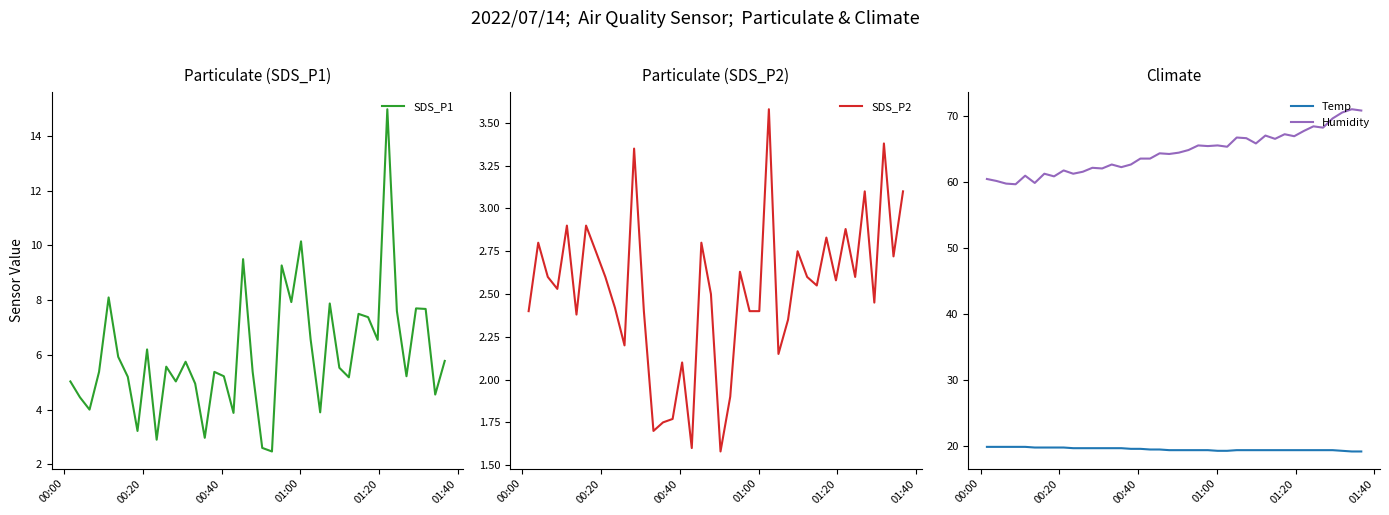

How many interior local valleys does the Humidity series have?

13